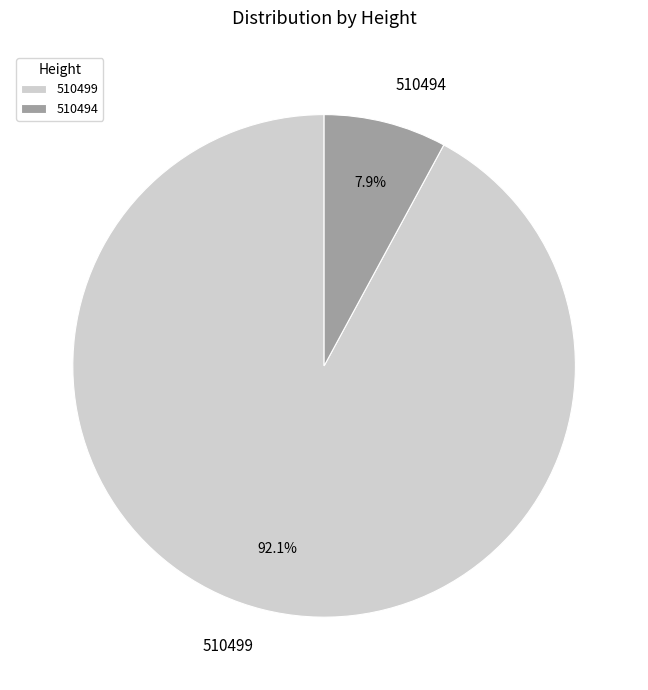

Which has a higher value, 510494 or 510499?

510499